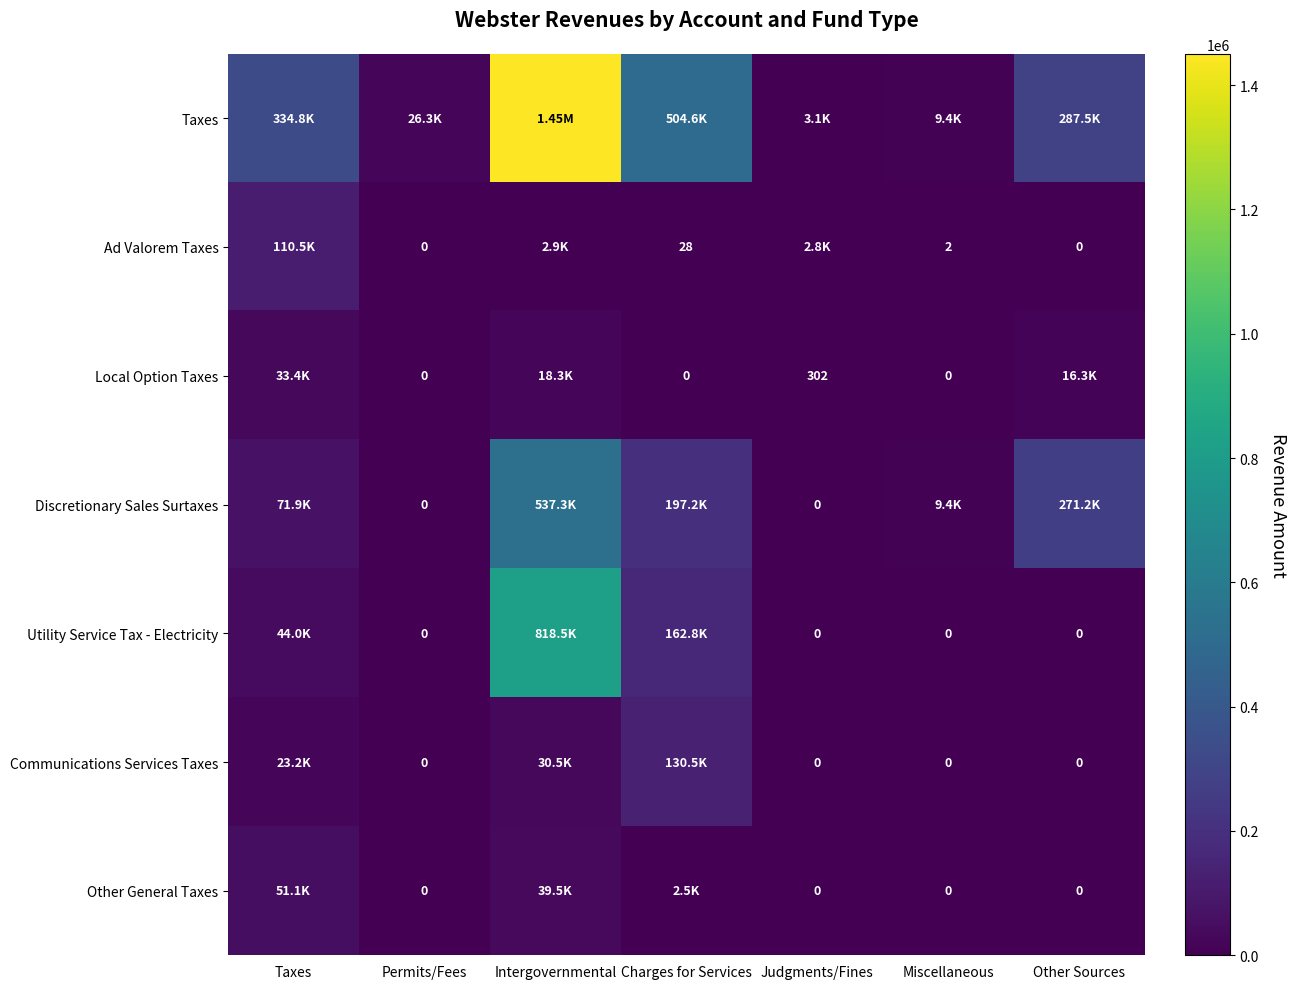

The value of Taxes at Charges for Services is 504563. True or false?

True